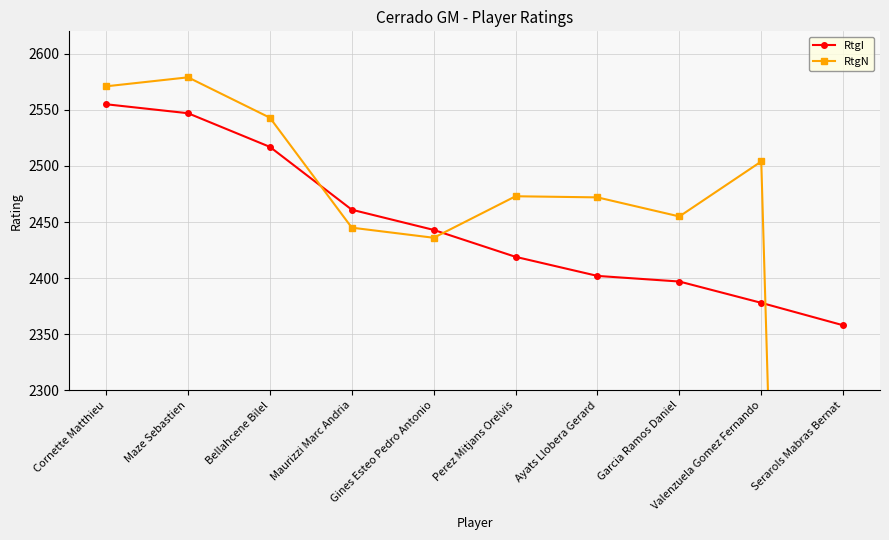

What is the total value across all series at Perez Mitjans Orelvis?

4892